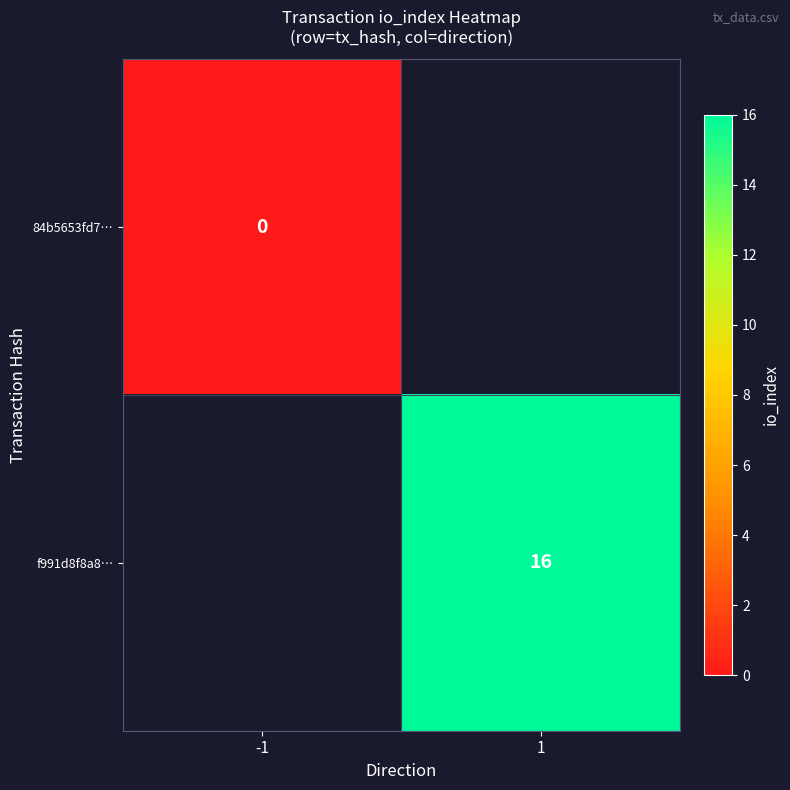

Is the value of f991d8f8a8… at 1 greater than the value of 84b5653fd7… at -1?

Yes